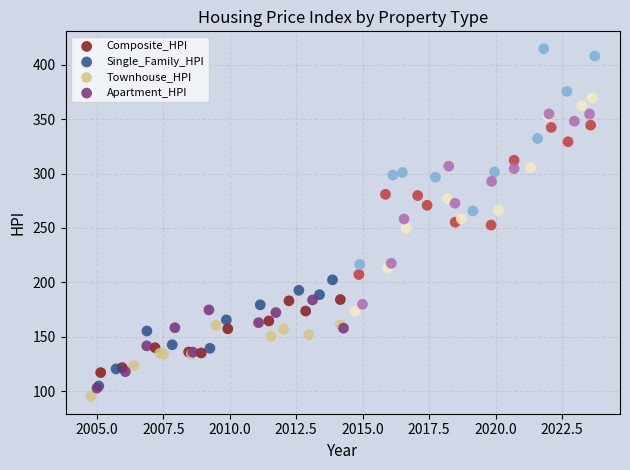

Which series has the largest Y range (max minus min)?

Single_Family_HPI